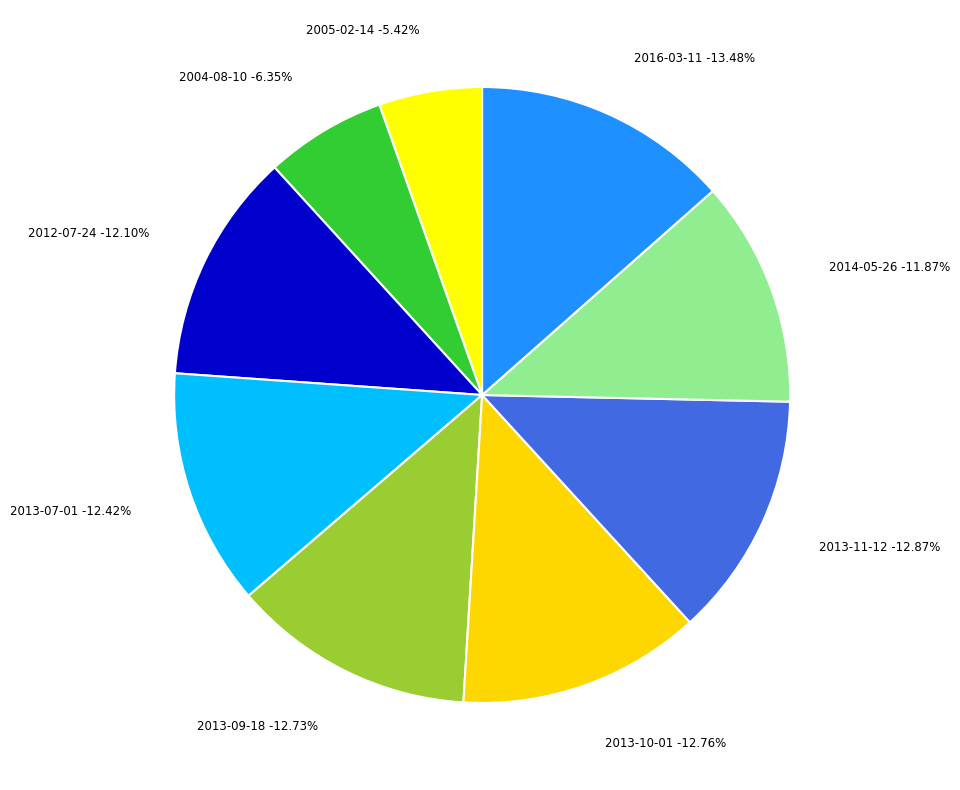

What percentage do 2012-07-24 and 2005-02-14 together represent?

17.5%